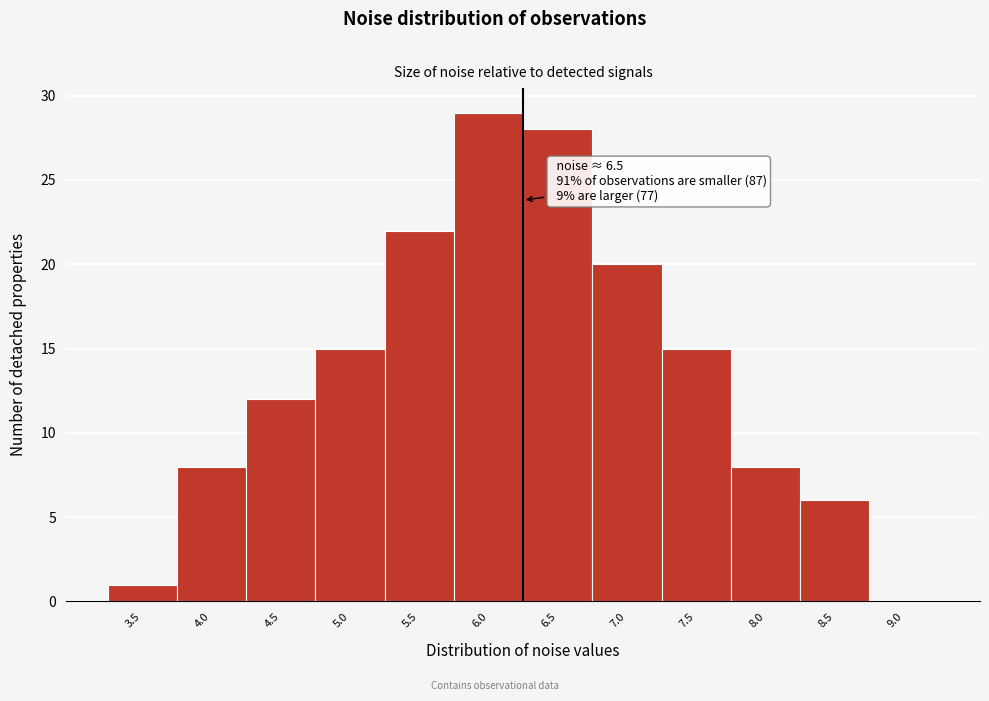

Reading left to right, transcribe all the data shown in this chart.

3.5=1	4.0=8	4.5=12	5.0=15	5.5=22	6.0=29	6.5=28	7.0=20	7.5=15	8.0=8	8.5=6	9.0=0